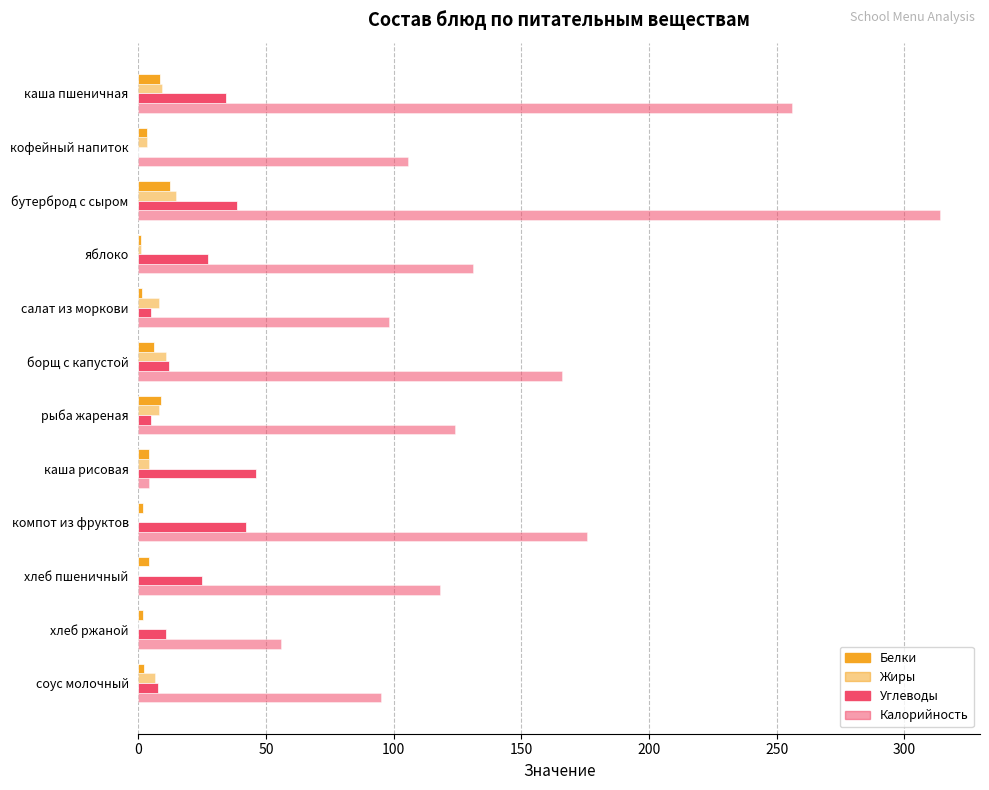

How many data points does each series have?

12